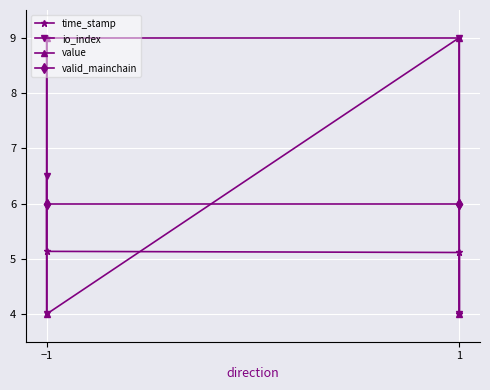

How many values in the io_index series are below 6?

2